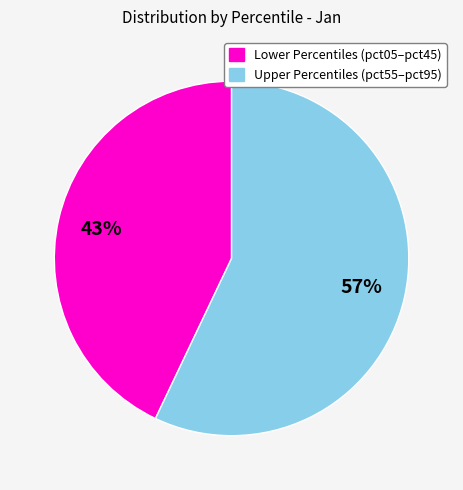

To the nearest percent, what percentage of the pie is Lower Percentiles (pct05–pct45)?

43%